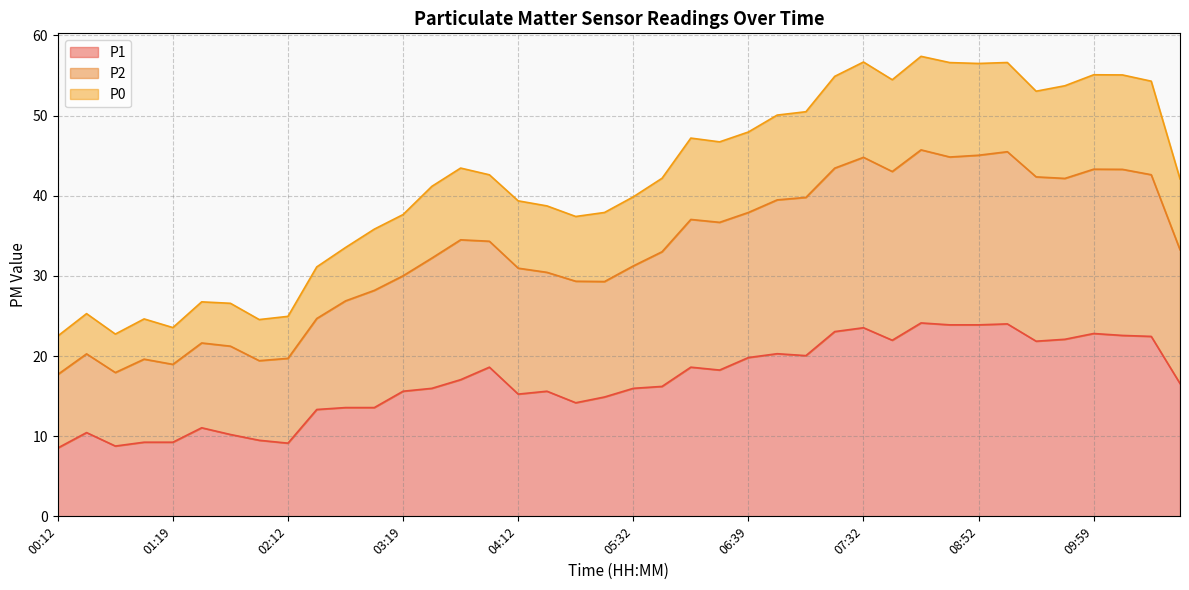

Where is the first local minimum for P2?

00:39